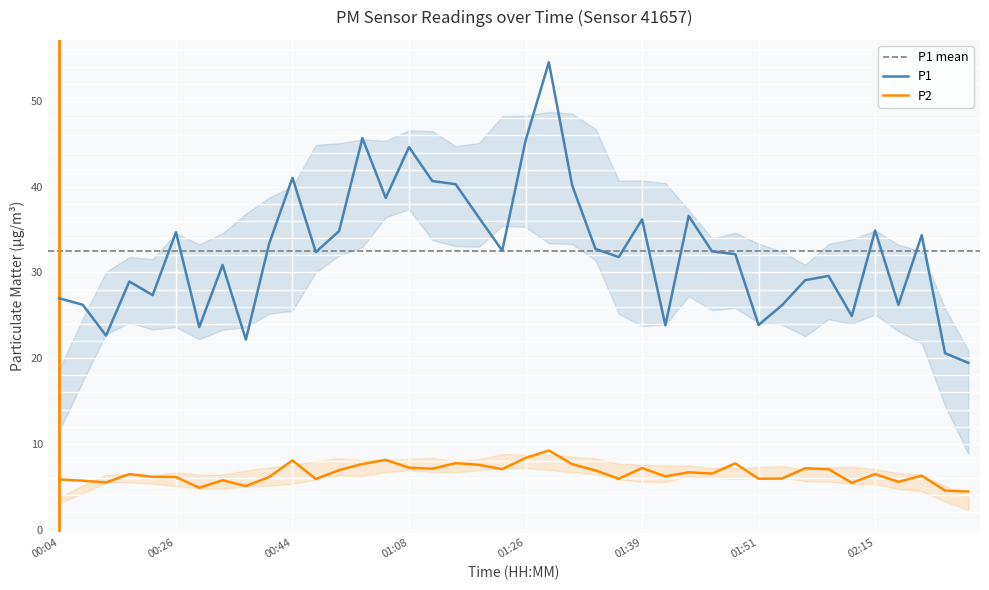

What is the label of the 29th point from the left?

01:46